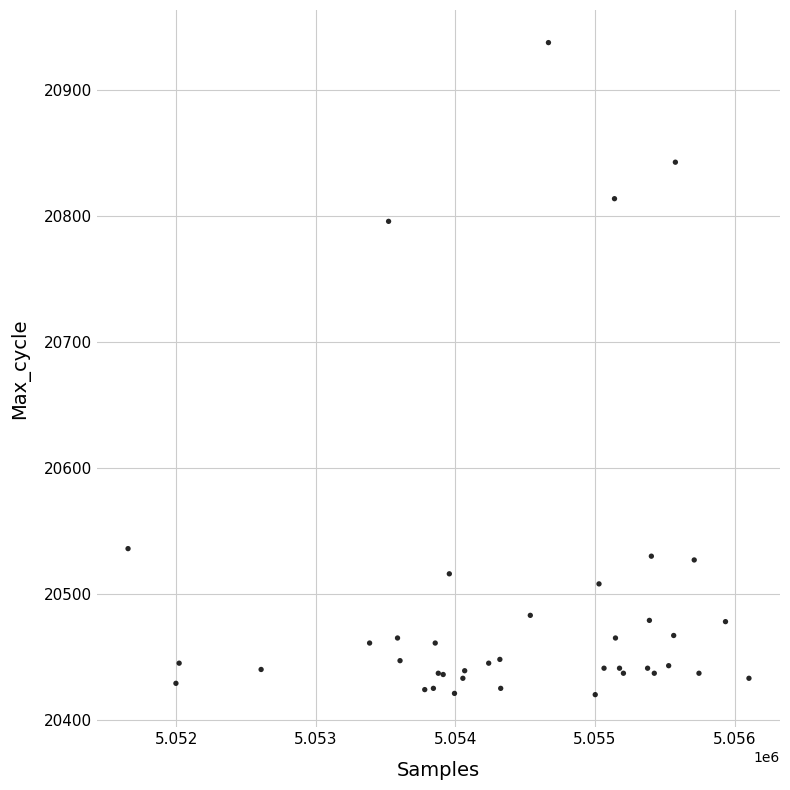

What Y value in the scatter plot is closest to 20679?

20796